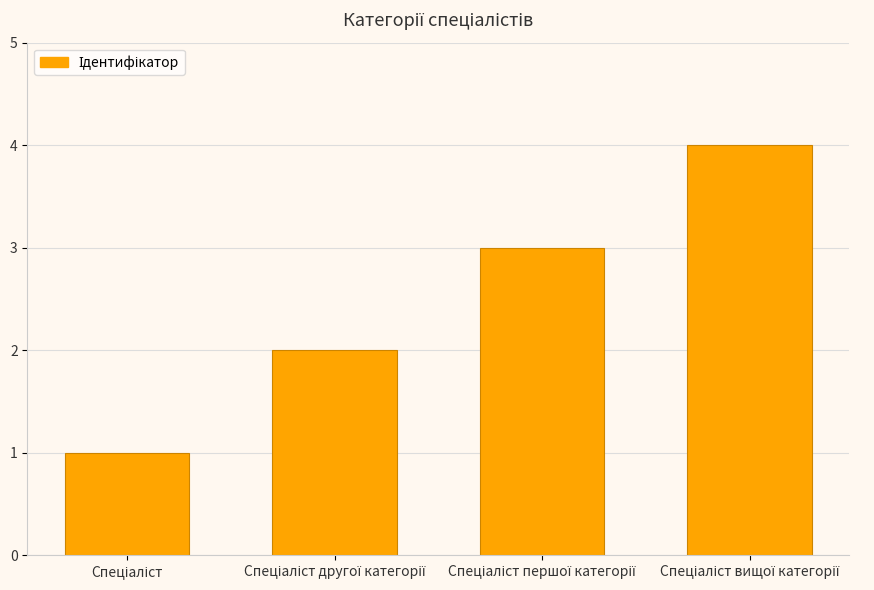

Count the values in the range 2 to 4.

3